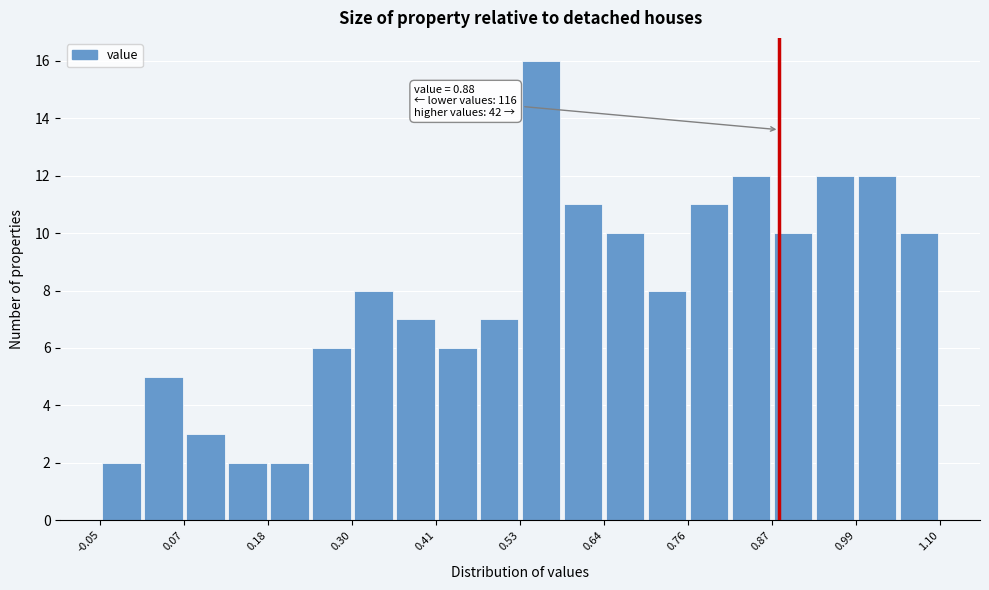

Read against the x-axis, roughly where is the centre of the tallest bar?

0.56